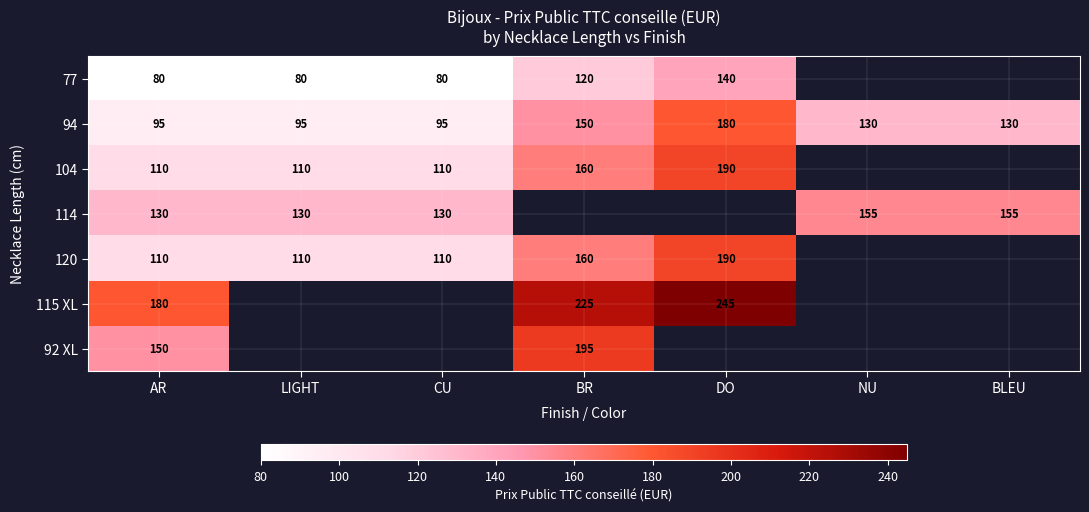

Count the 94 values in the range 95 to 150.

6